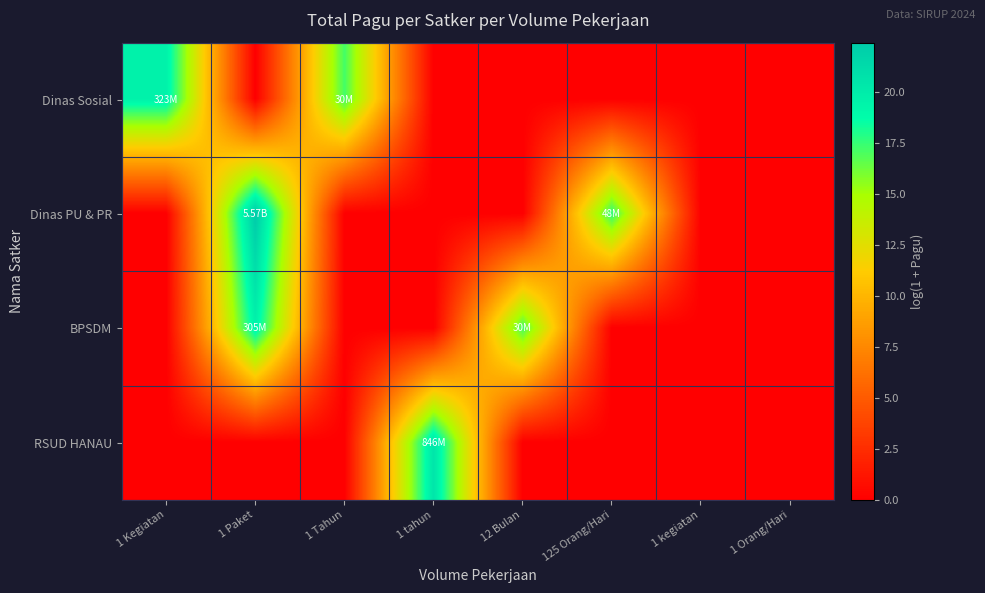

What is the maximum value shown in the chart?

22.4